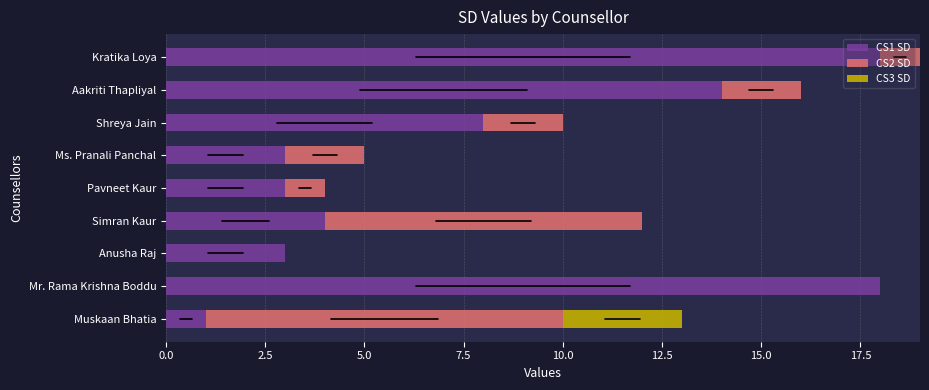

What is the total value across all series at Shreya Jain?

10